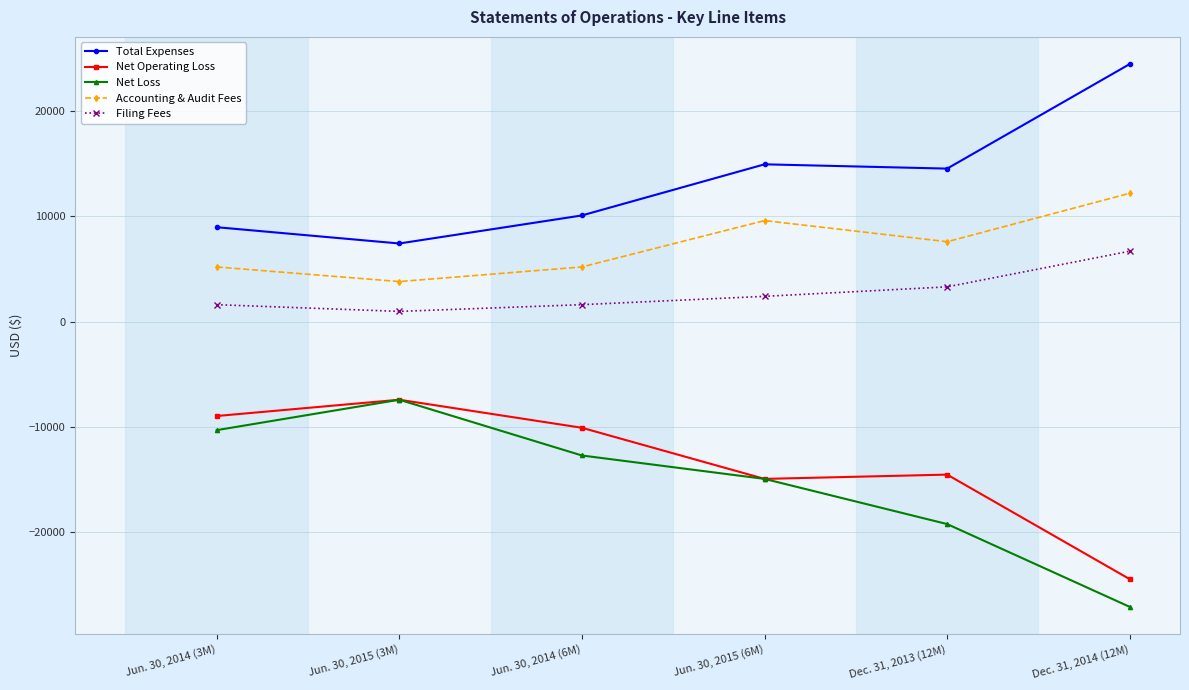

How many data points in Net Operating Loss are above -10100?

2